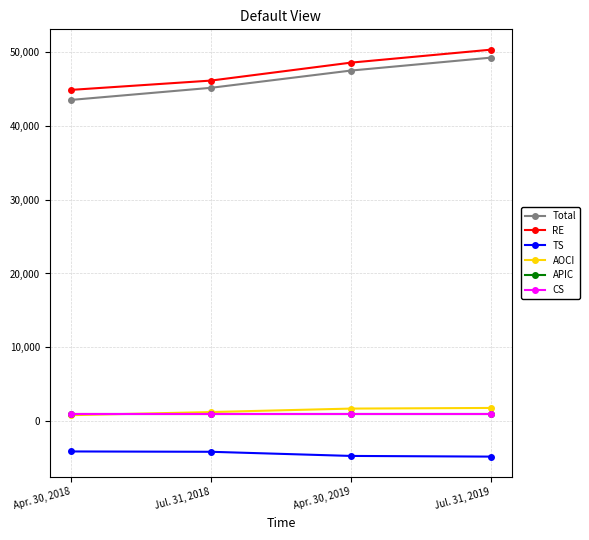

Is it true that AOCI equals 1678 at Apr. 30, 2019?

True